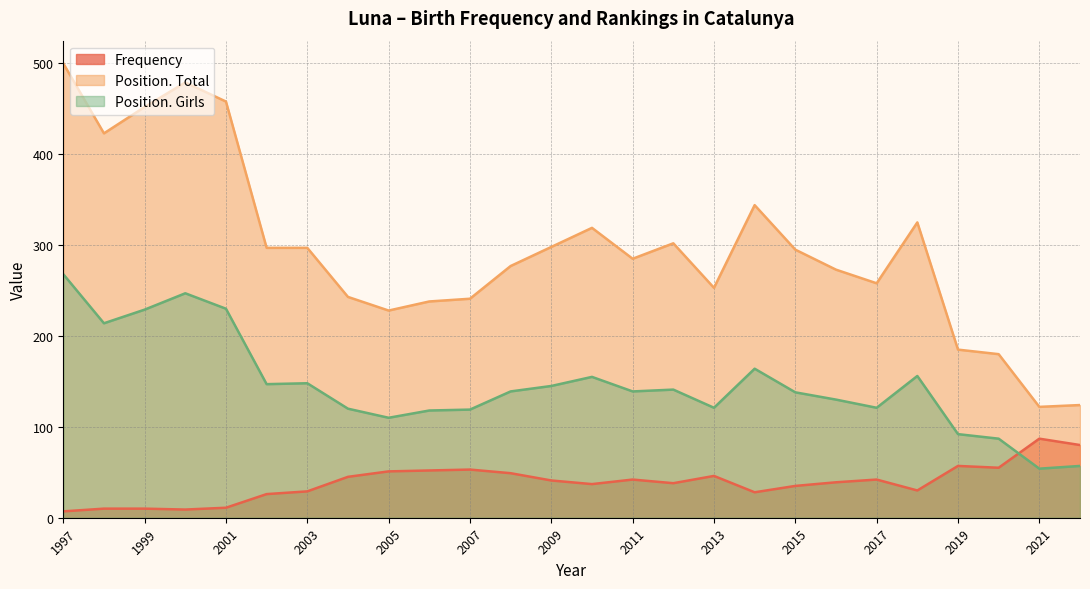

Which series changed the most between 2011 and 1997?

Position. Total